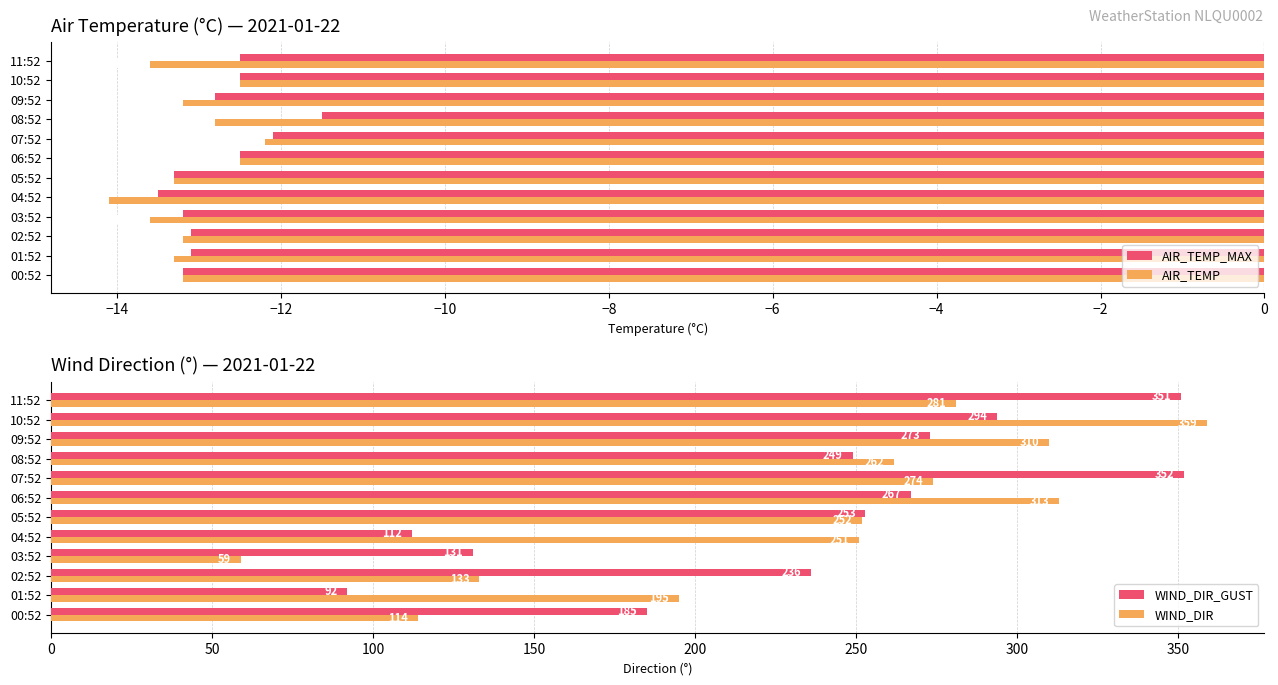

How many AIR_TEMP values are between -13 and -12?

4